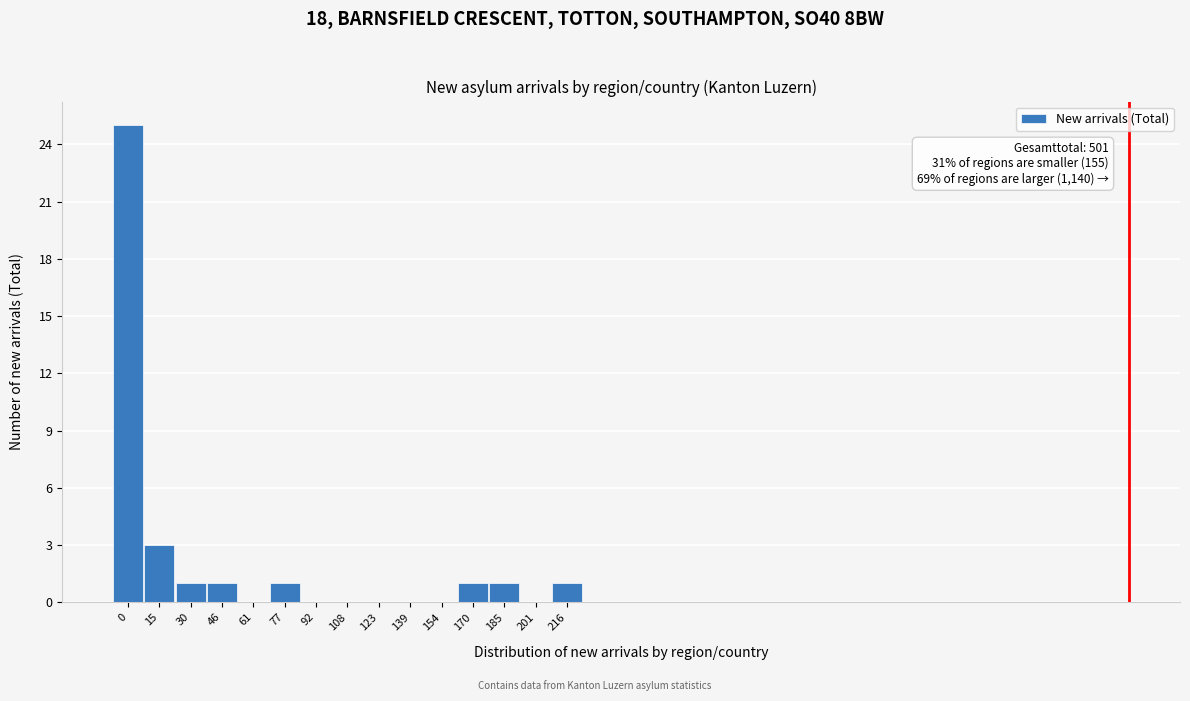

Reading left to right, what are all the values shown in this chart?

0=25	15=3	30=1	46=1	61=0	77=1	92=0	108=0	123=0	139=0	154=0	170=1	185=1	201=0	216=1